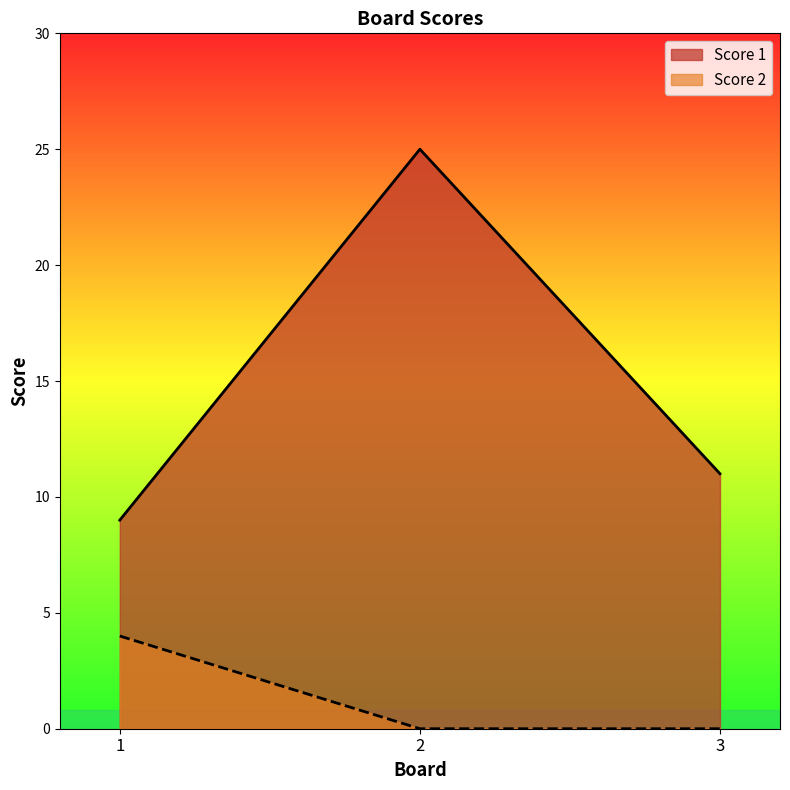

What is the difference between the maximum and second lowest values in the Score 2 series?

4